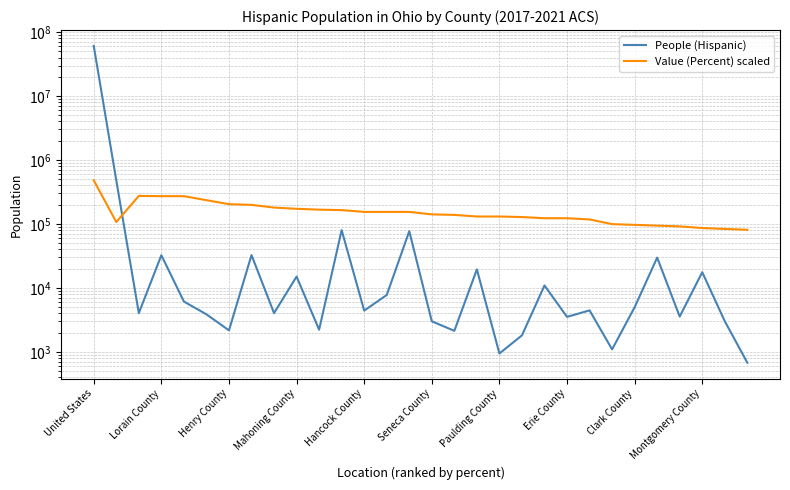

The value of Value (Percent) scaled at 10 is 167244.8. True or false?

True